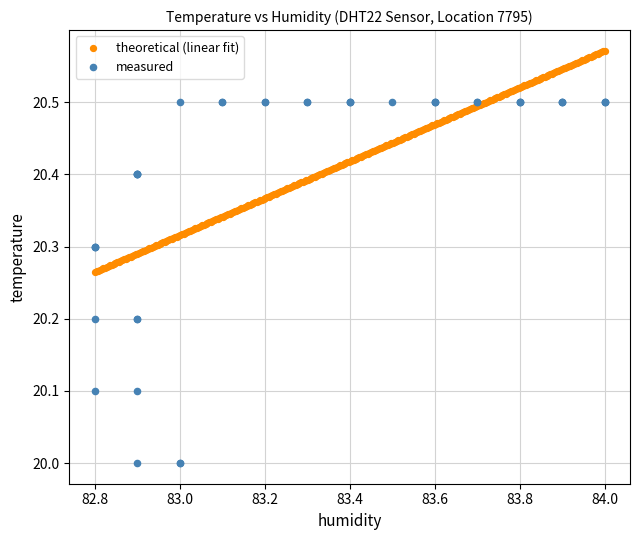

Which series contains the lowest Y value?

measured